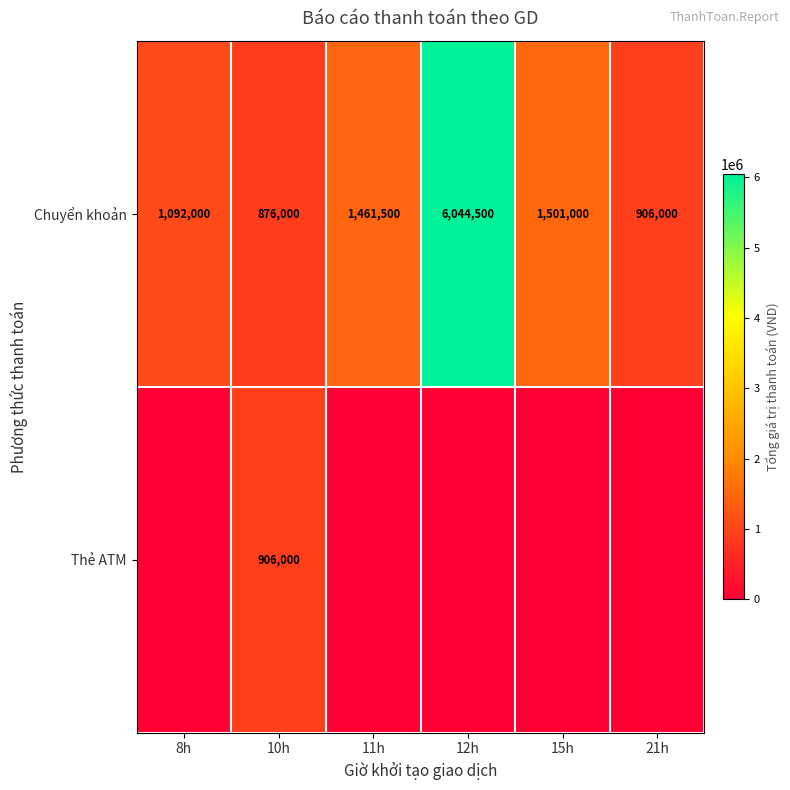

What is the total value across all series at 21h?

906000